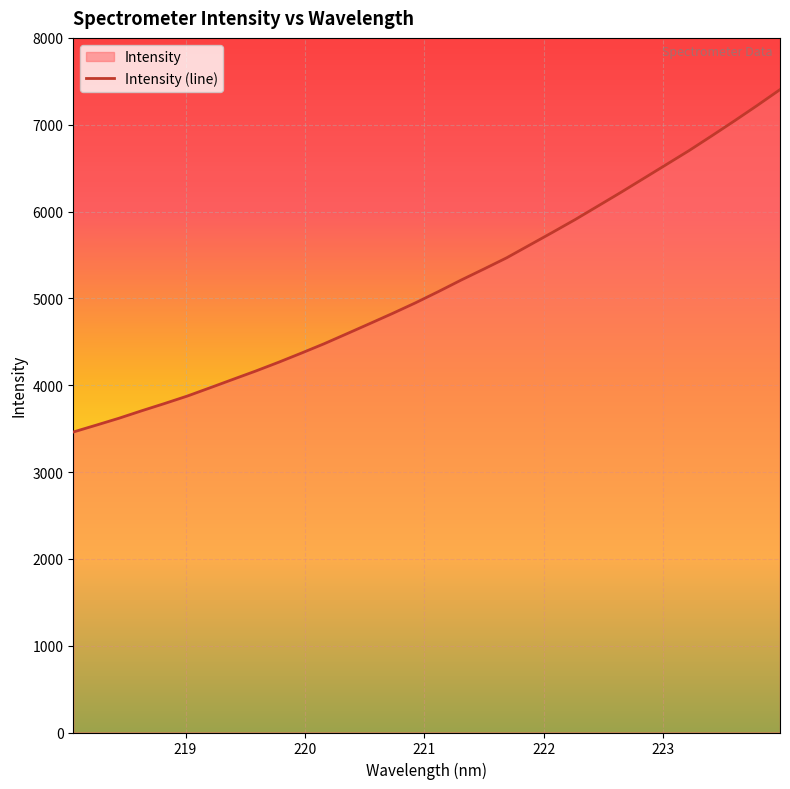

What is the difference between the maximum and minimum values?

3943.4